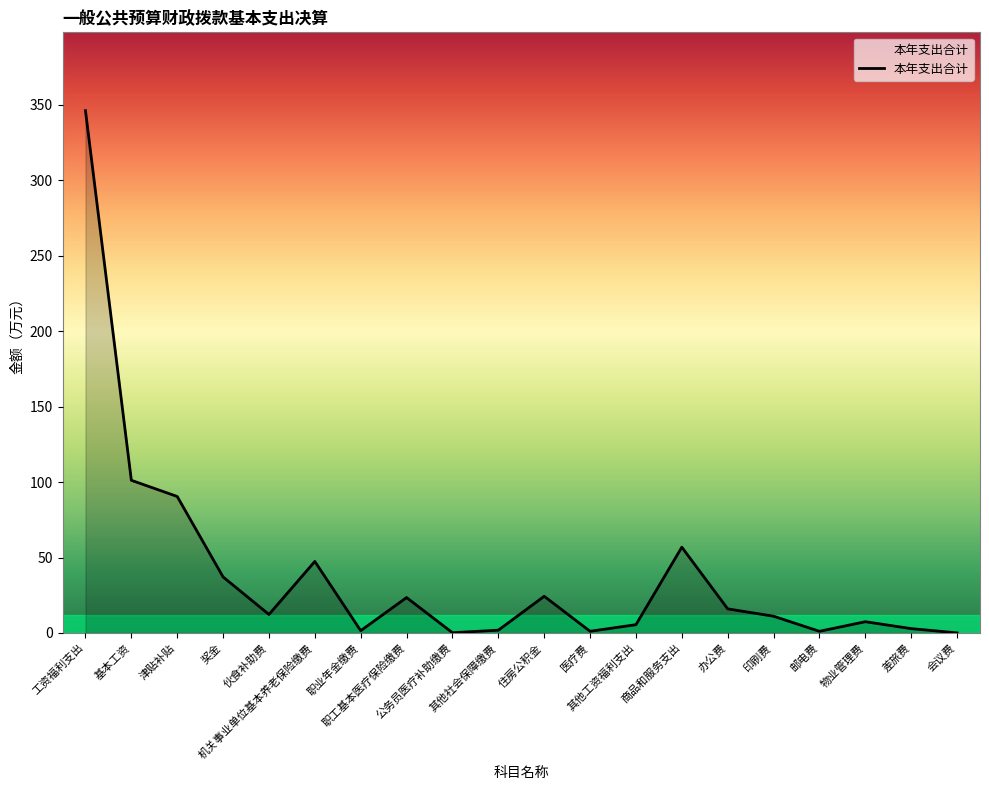

What is the difference between the maximum and minimum values?

346.1